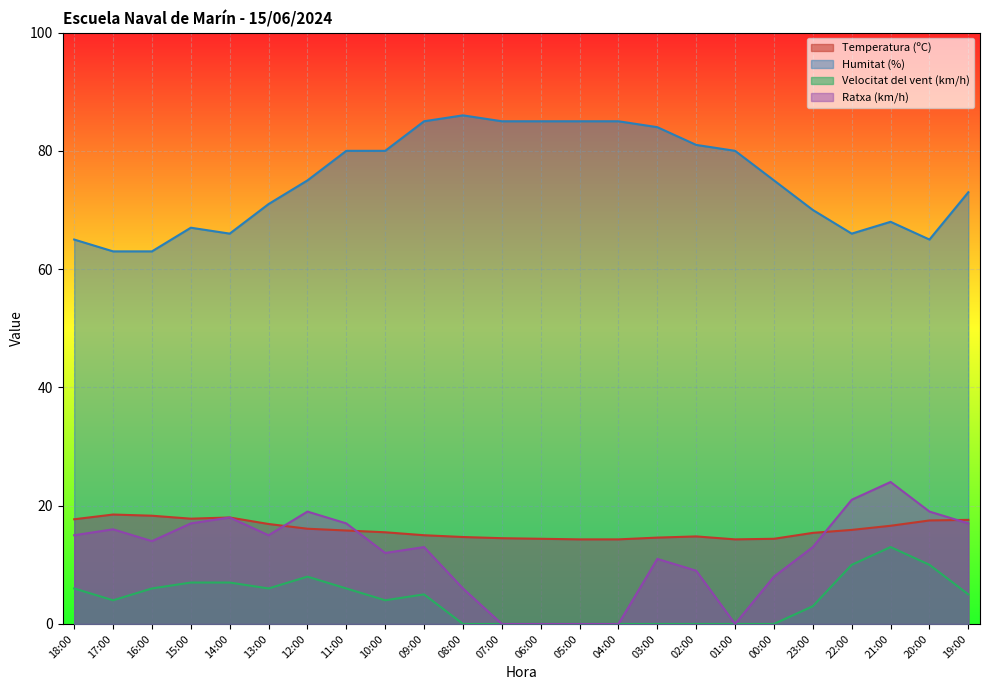

Between 13:00 and 11:00, which series saw the biggest shift?

Humitat (%)